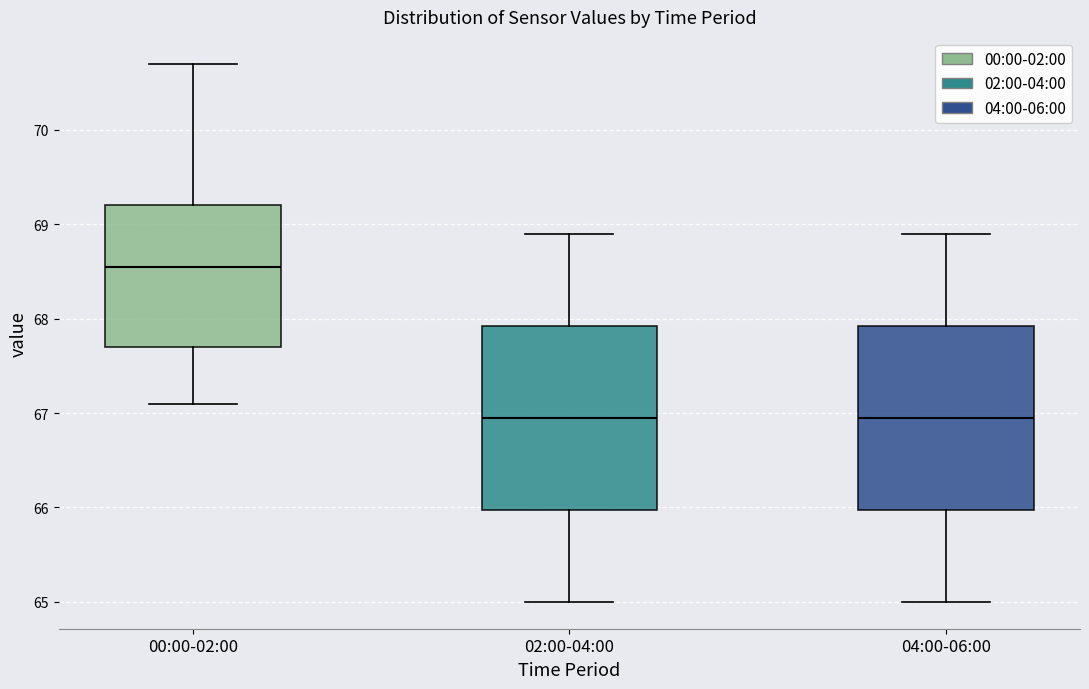

Reading left to right, read every box against the y-axis: the position of its median line, the range the box covers, and the ends of its whiskers. The values are not printed on the chart, so give them approximately, as read against the axis.

00:00-02:00: median 68.6, box 67.7 to 69.2, whiskers 67.1 to 70.7
02:00-04:00: median 67.0, box 66.0 to 67.9, whiskers 65.0 to 68.9
04:00-06:00: median 67.0, box 66.0 to 67.9, whiskers 65.0 to 68.9